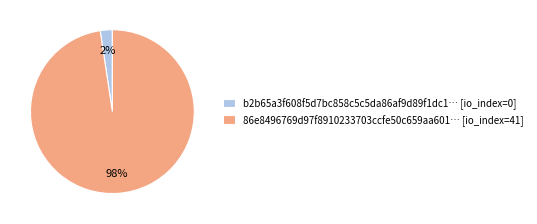

How many slices are in this pie chart?

2